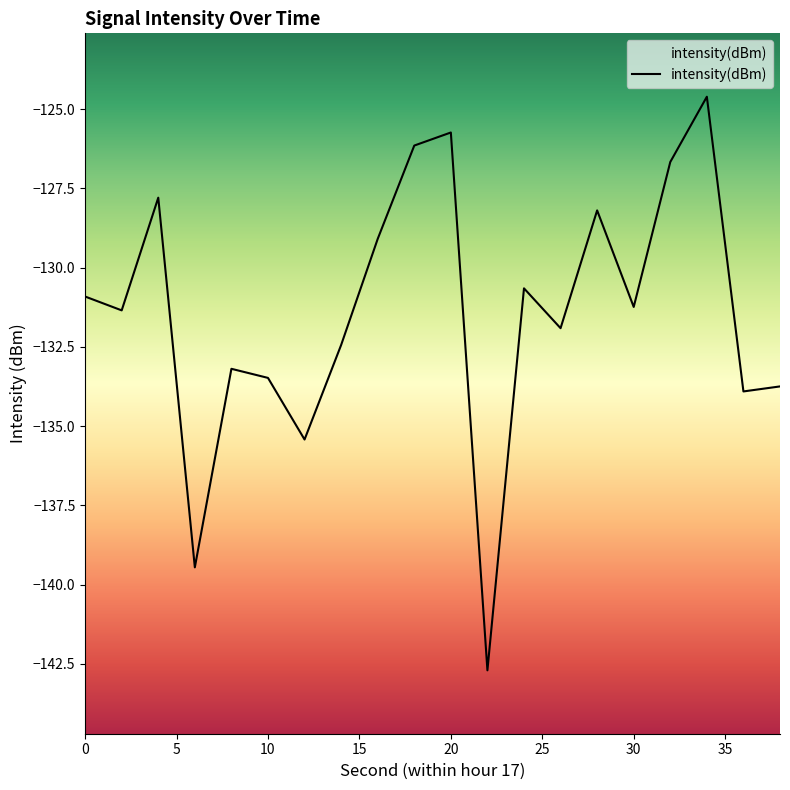

What is the maximum value shown in the chart?

-124.6